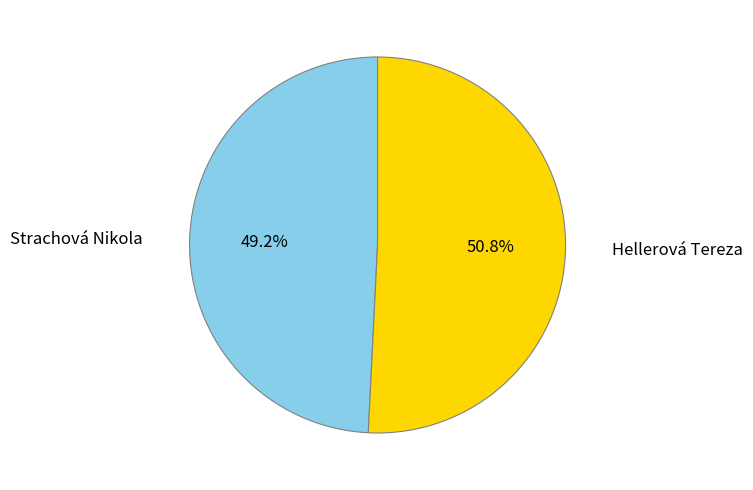

Rank the categories by value from lowest to highest.

Strachová Nikola, Hellerová Tereza